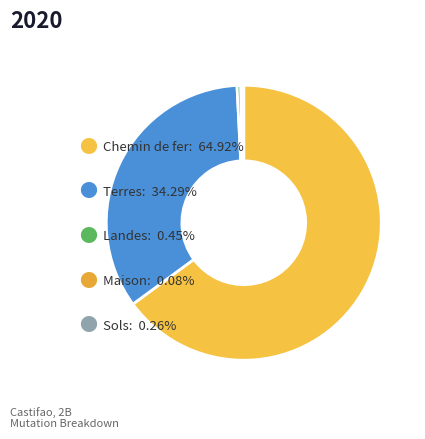

Which category accounts for the majority?

Chemin de fer